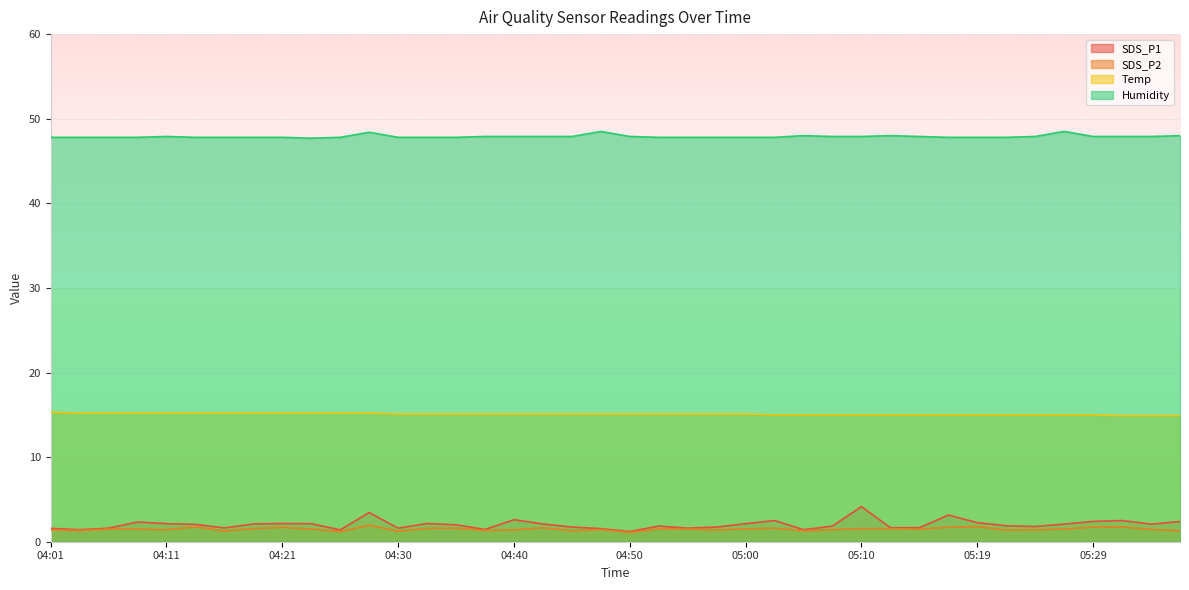

What is the spread (max minus min) of values at 04:04?

46.5